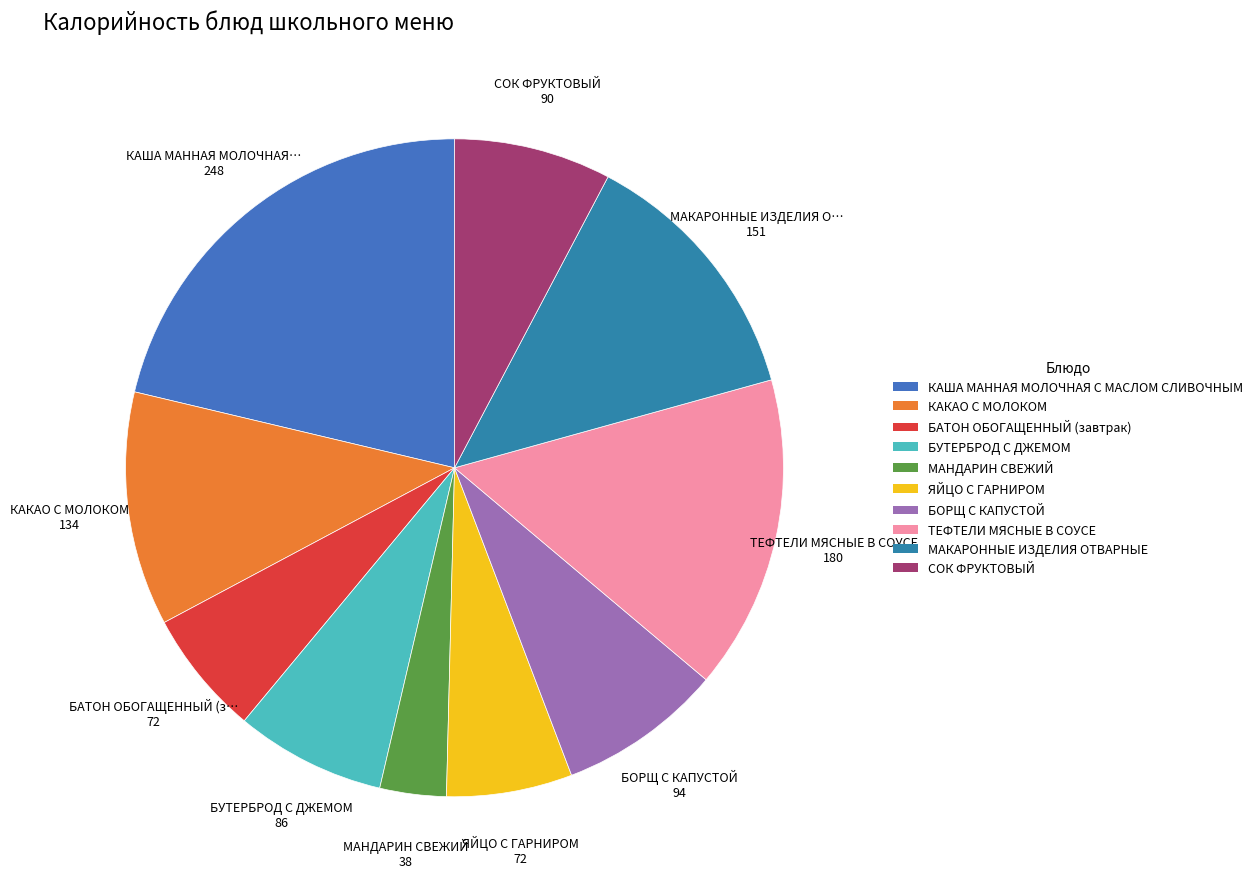

Which category has the smallest portion of the pie?

МАНДАРИН СВЕЖИЙ